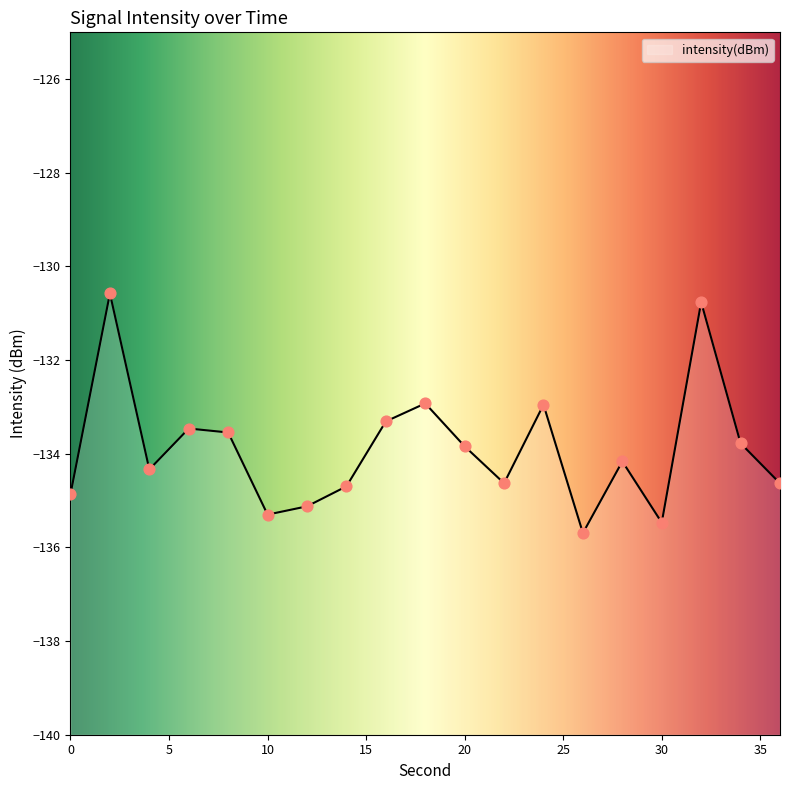

Which has a higher value, 4 or 2?

2